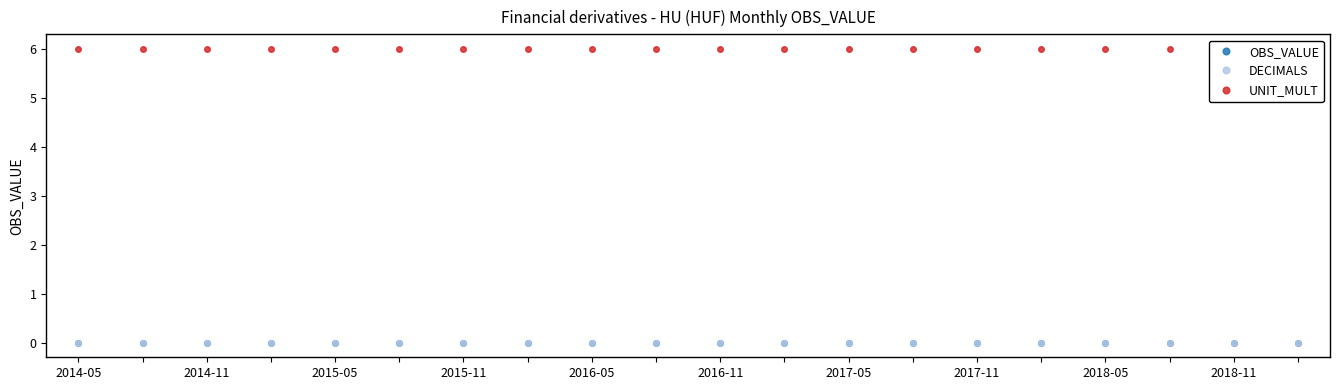

Is this an area chart (filled region under the line)?

No